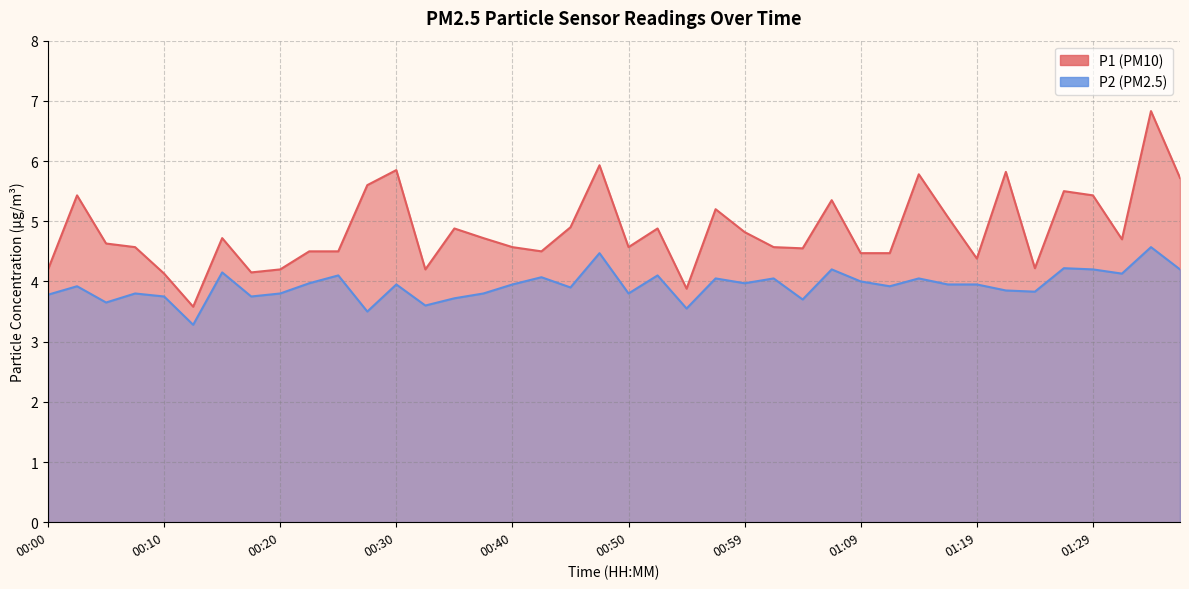

Reading left to right, transcribe all the data shown in this chart.

P1: 4.2	5.4	4.6	4.6	4.1	3.6	4.7	4.2	4.2	4.5	4.5	5.6	5.8	4.2	4.9	4.7	4.6	4.5	4.9	5.9	4.6	4.9	3.9	5.2	4.8	4.6	4.5	5.3	4.5	4.5	5.8	5.1	4.4	5.8	4.2	5.5	5.4	4.7	6.8	5.7
P2: 3.8	3.9	3.6	3.8	3.8	3.3	4.2	3.8	3.8	4.0	4.1	3.5	4.0	3.6	3.7	3.8	4.0	4.1	3.9	4.5	3.8	4.1	3.5	4.0	4.0	4.0	3.7	4.2	4.0	3.9	4.0	4.0	4.0	3.9	3.8	4.2	4.2	4.1	4.6	4.2